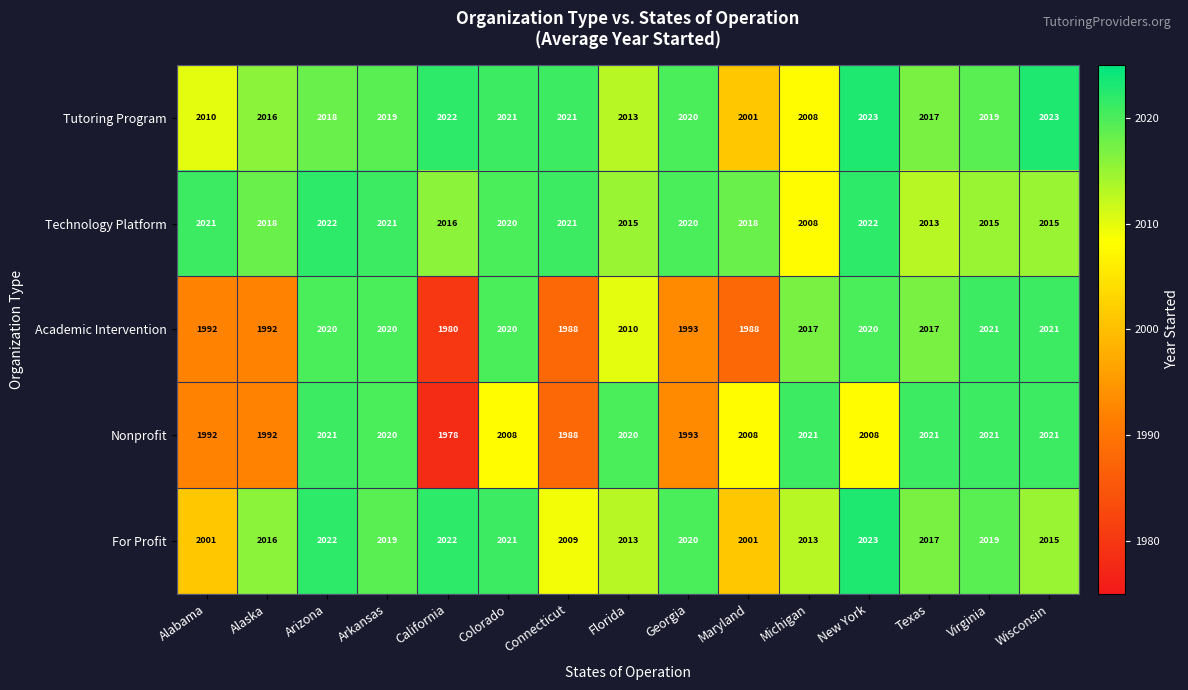

True or false: Academic Intervention has a value of 984 at Arizona.

False